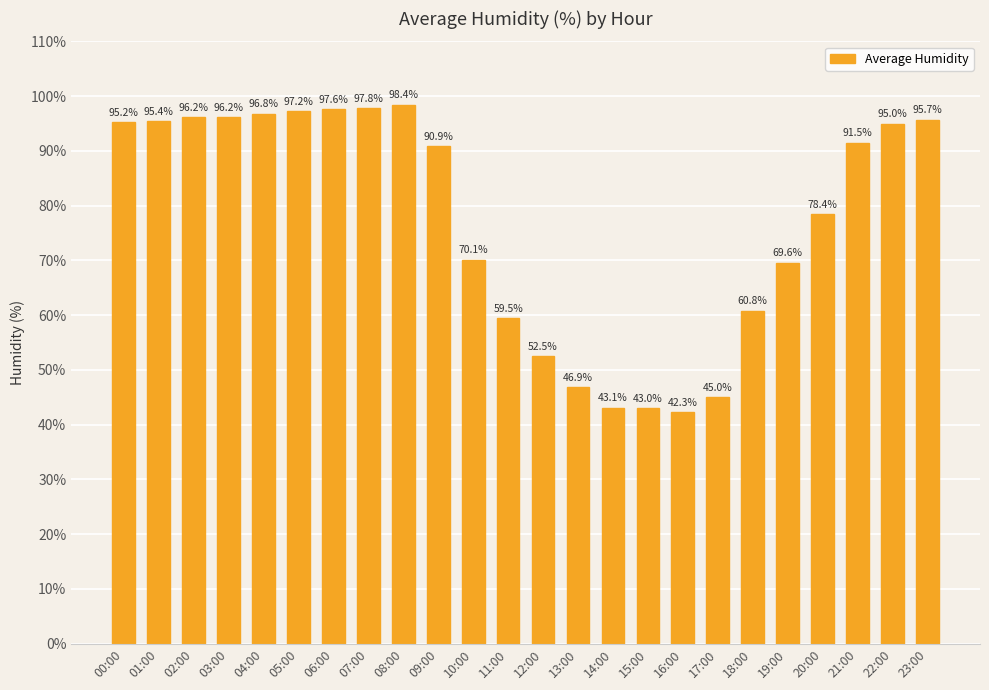

The chart shows a value of 156.6 at 00:00. True or false?

False